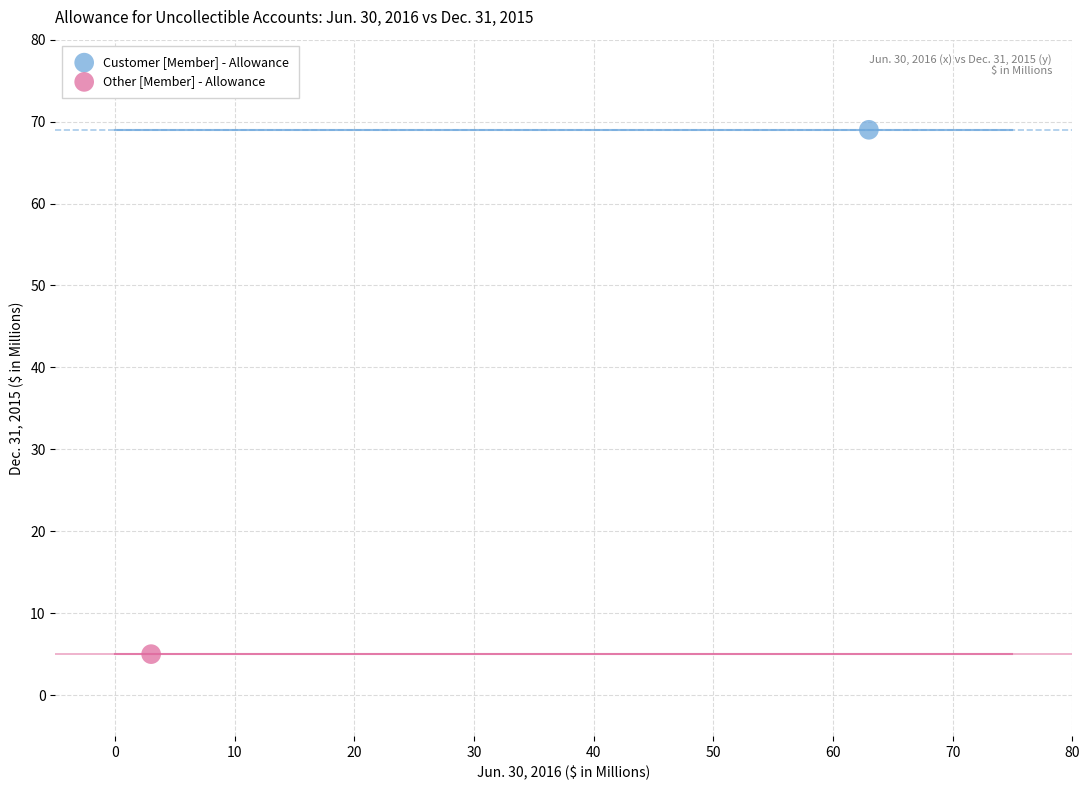

What are all the series names shown in the legend?

Customer [Member] - Allowance, Other [Member] - Allowance